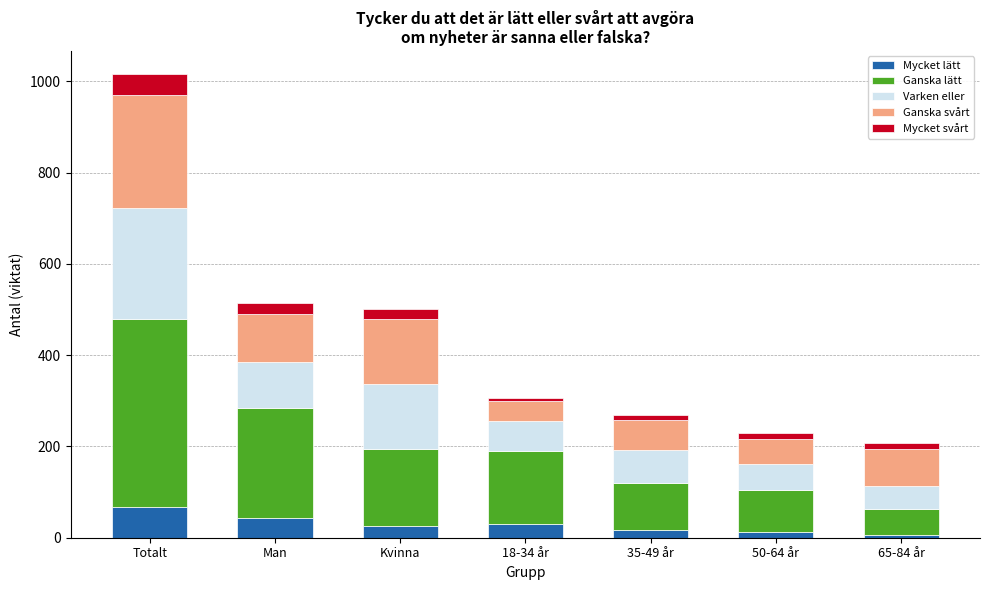

What is the difference between the second highest and minimum values in the Mycket lätt series?

36.9